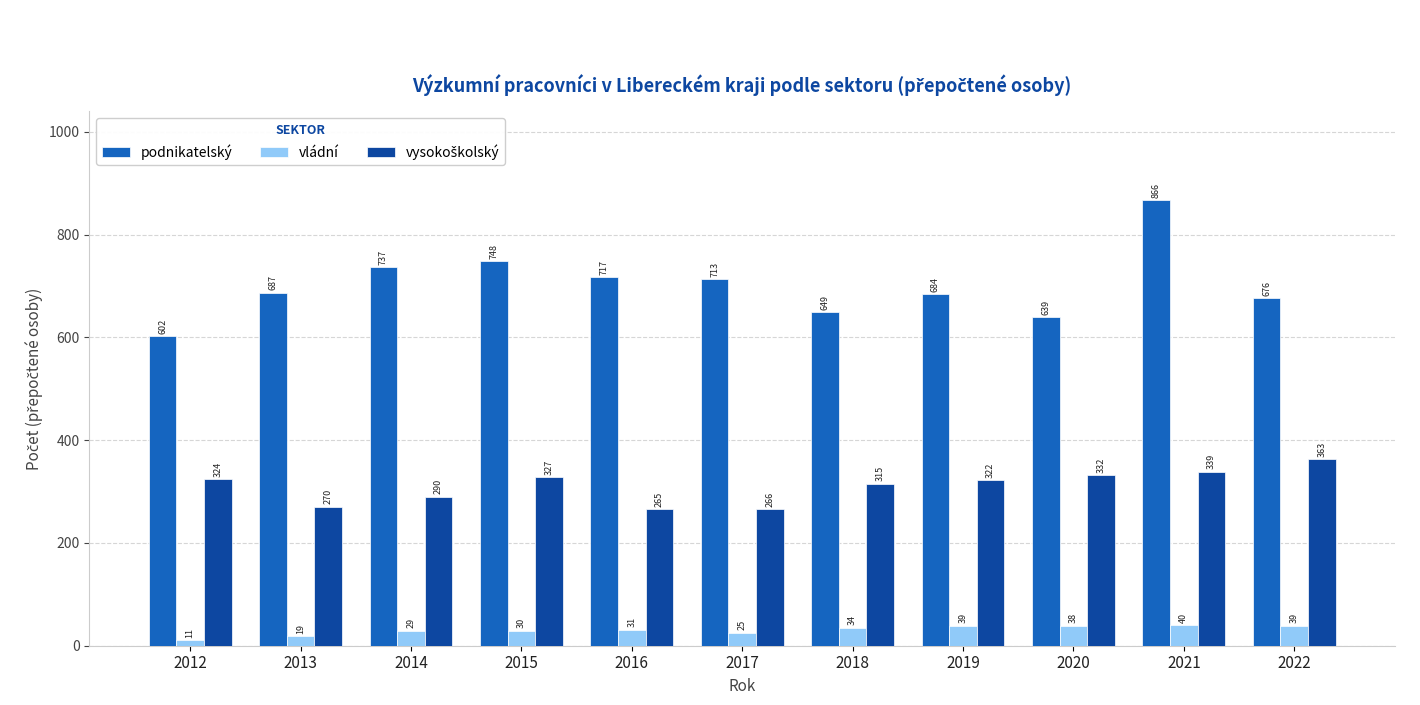

Which category has the highest value across all series?

2021